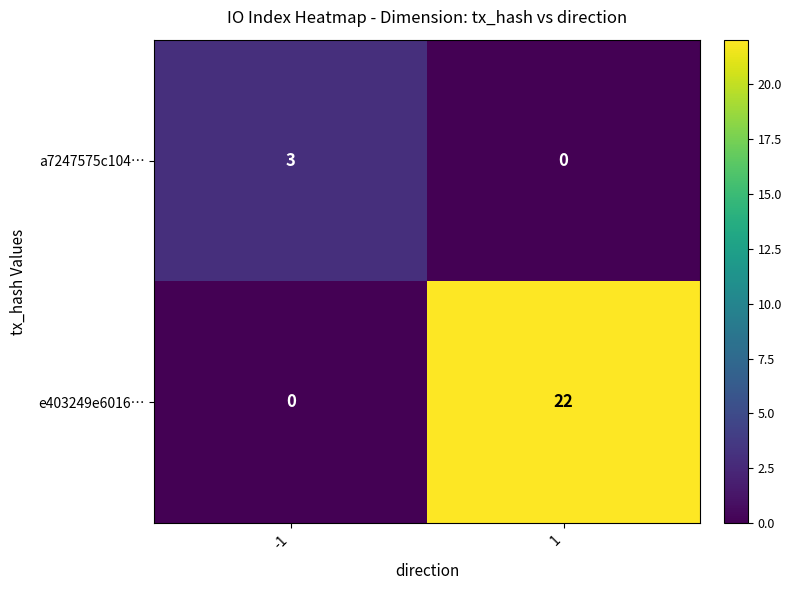

What is the sum of all e403249e6016… values?

22